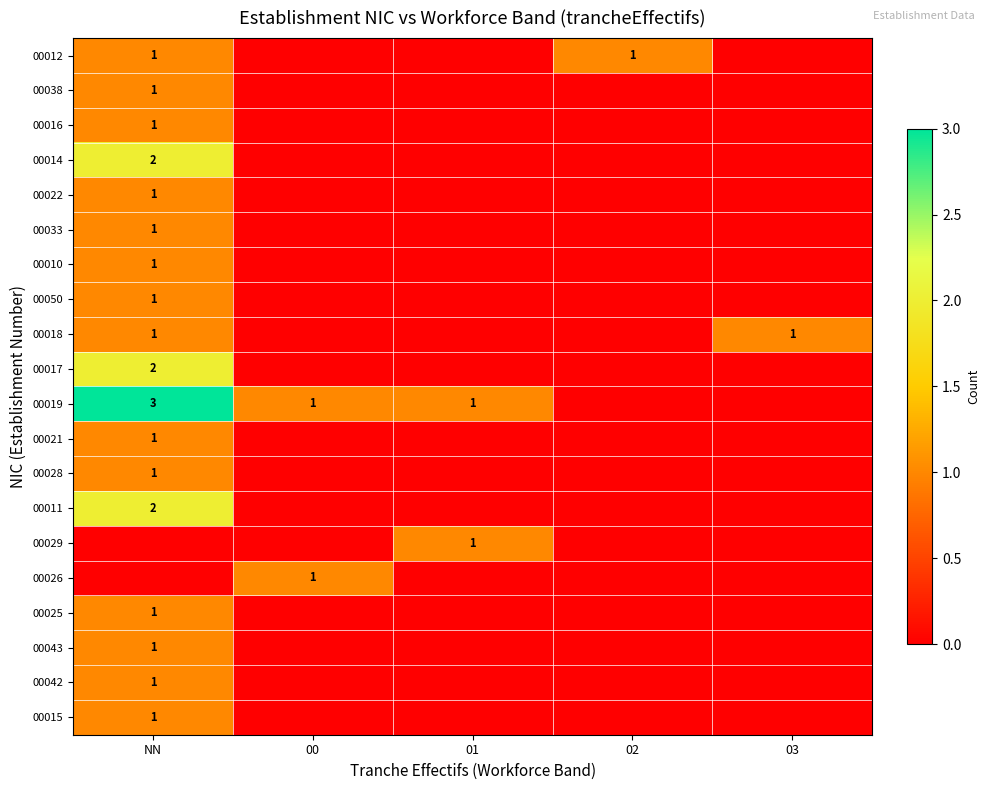

Is it true that 00021 equals 1 at NN?

True